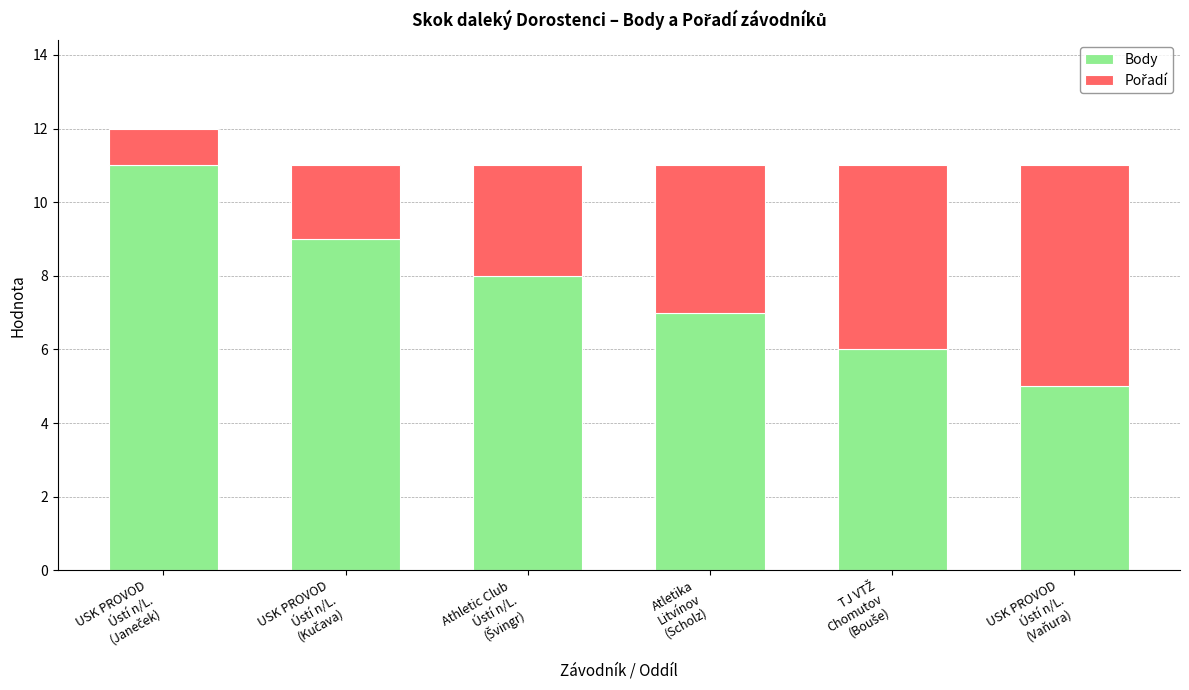

Reading left to right, what are the values for Body?

11	9	8	7	6	5